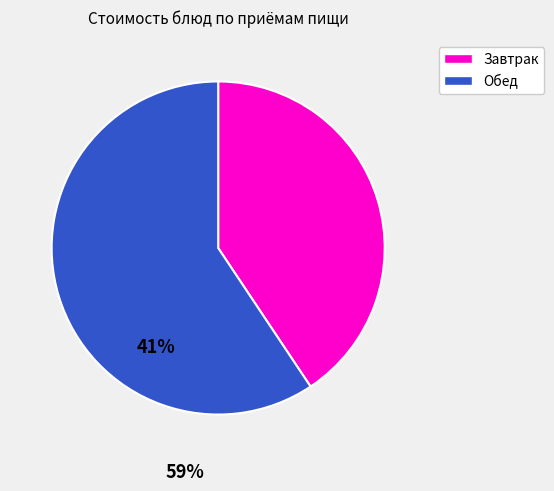

Is there a majority slice in this chart?

Yes